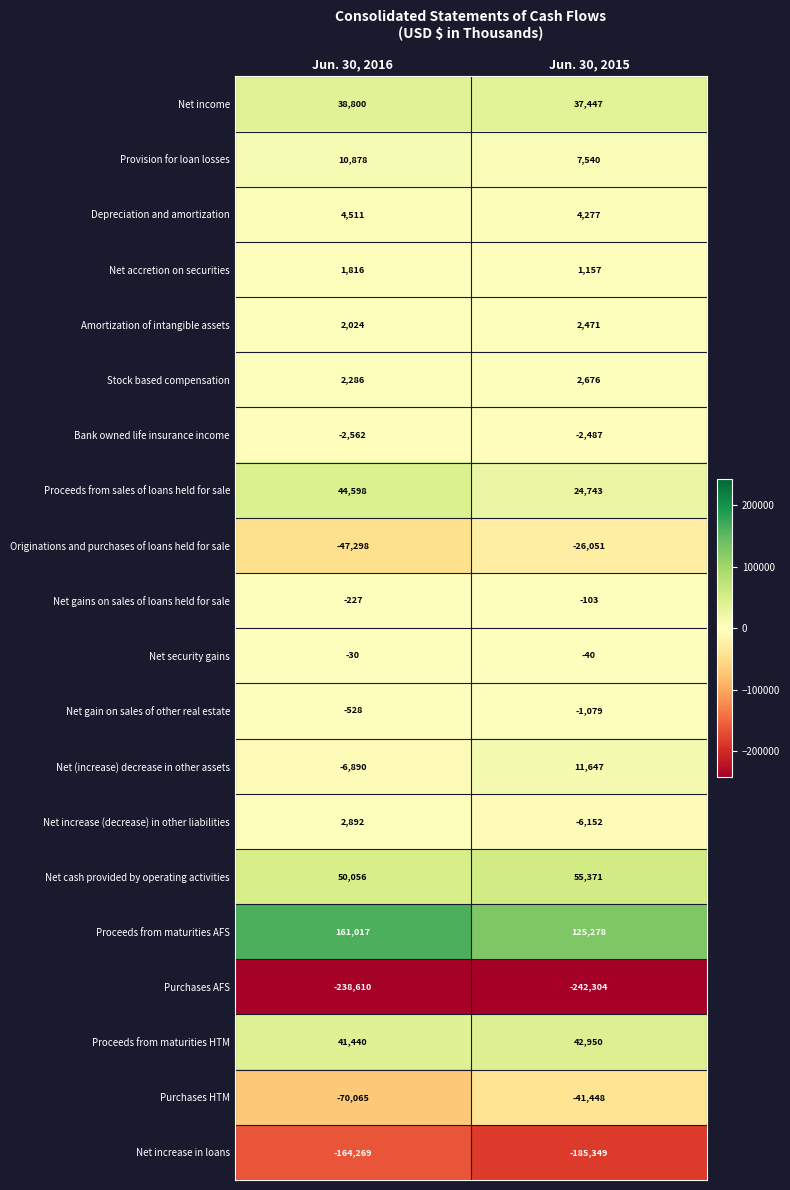

What is the average value of the Depreciation and amortization series?

4394